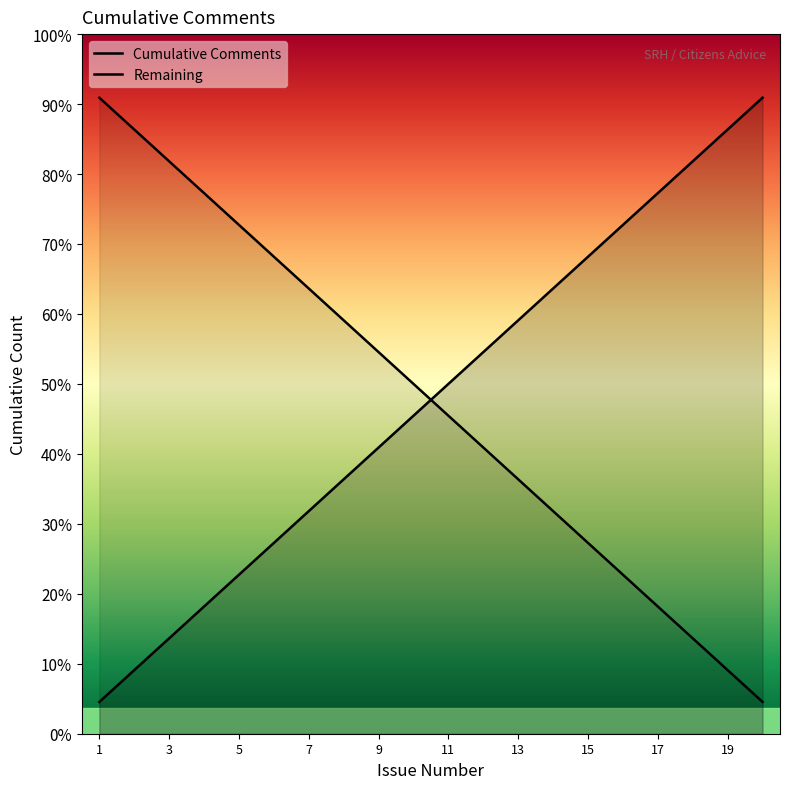

List the labels in order of value, smallest first.

1, 2, 3, 4, 5, 6, 7, 8, 9, 10, 11, 12, 13, 14, 15, 16, 17, 18, 19, 20